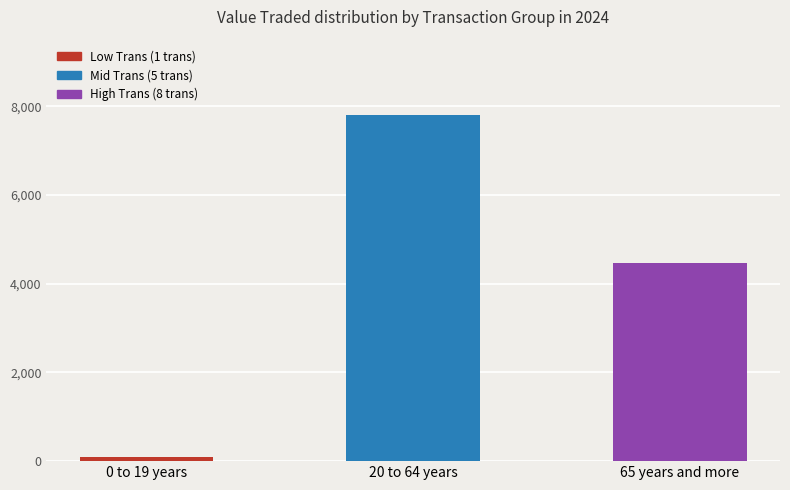

Where does the data first go above 4477?

20 to 64 years